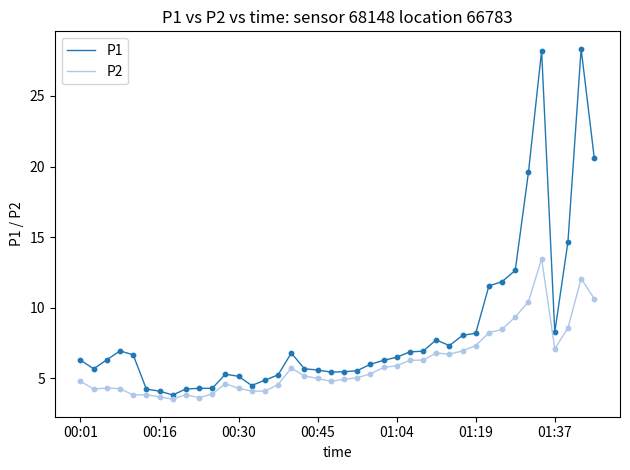

Which series has the largest total across all categories?

P1